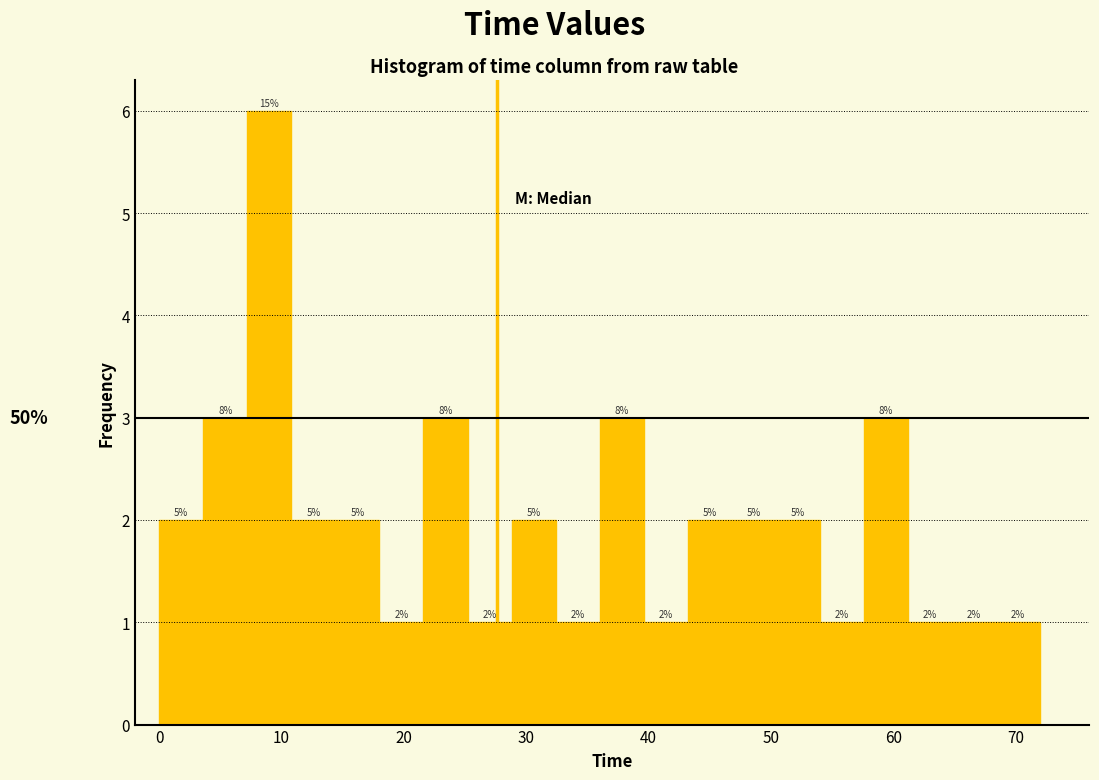

Read against the x-axis, roughly where is the centre of the tallest bar?

9